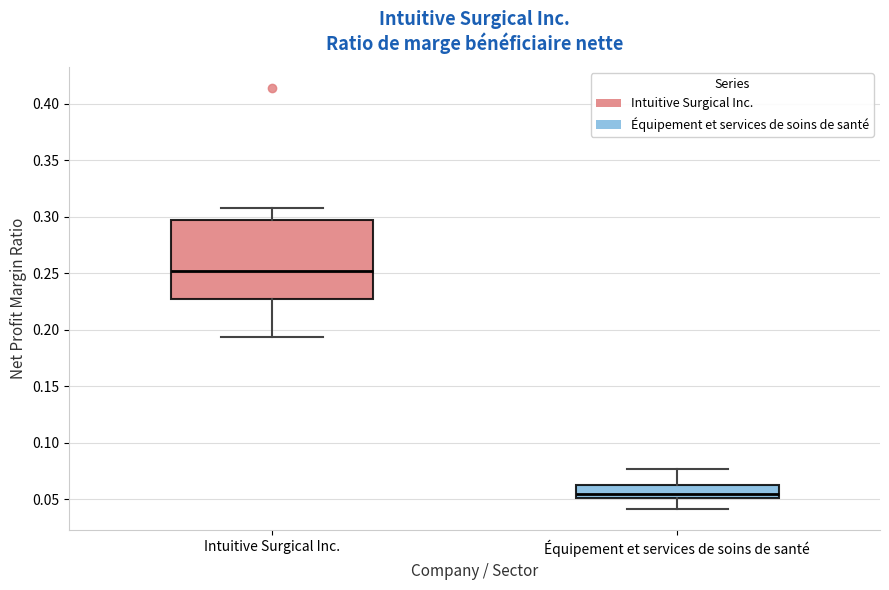

Where does the median line of the box for Intuitive Surgical Inc. sit on the y-axis? The values are not printed on the chart, so give them approximately, as read against the axis.

0.250